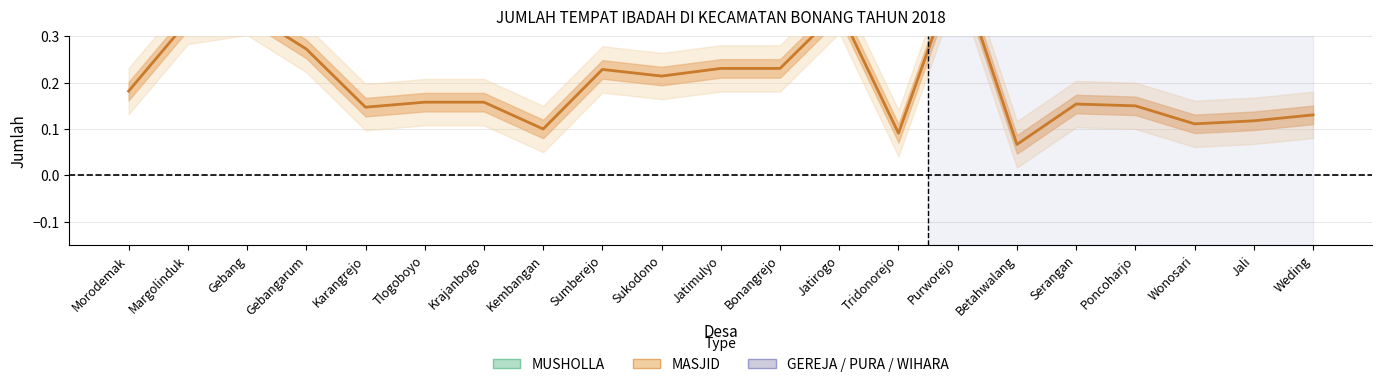

What is the label of the 8th point from the right?

Tridonorejo